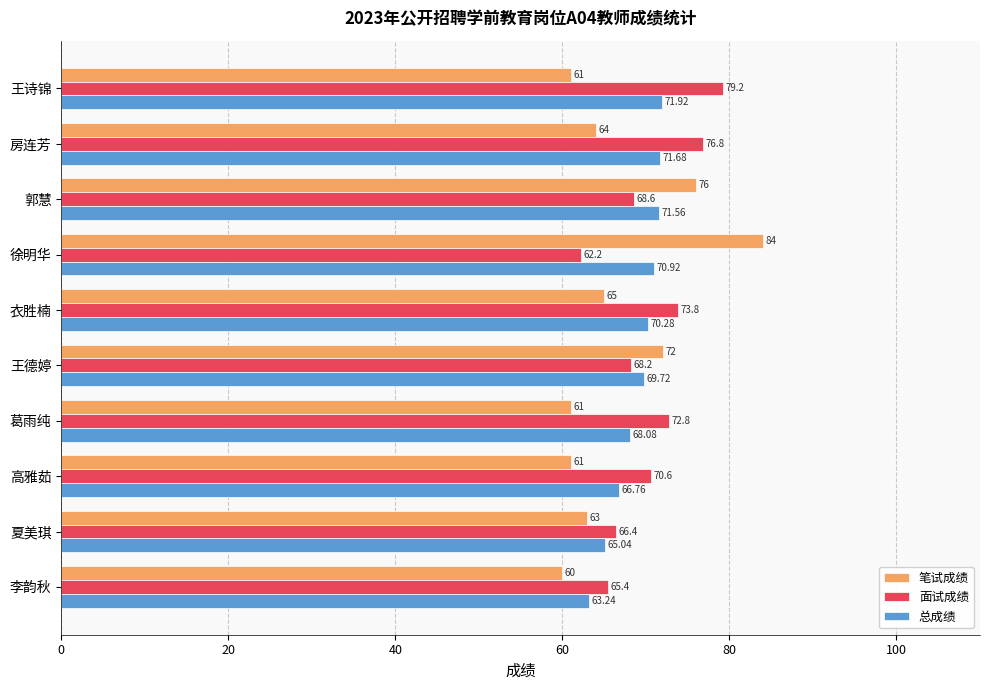

Which series has the largest range (max minus min)?

笔试成绩